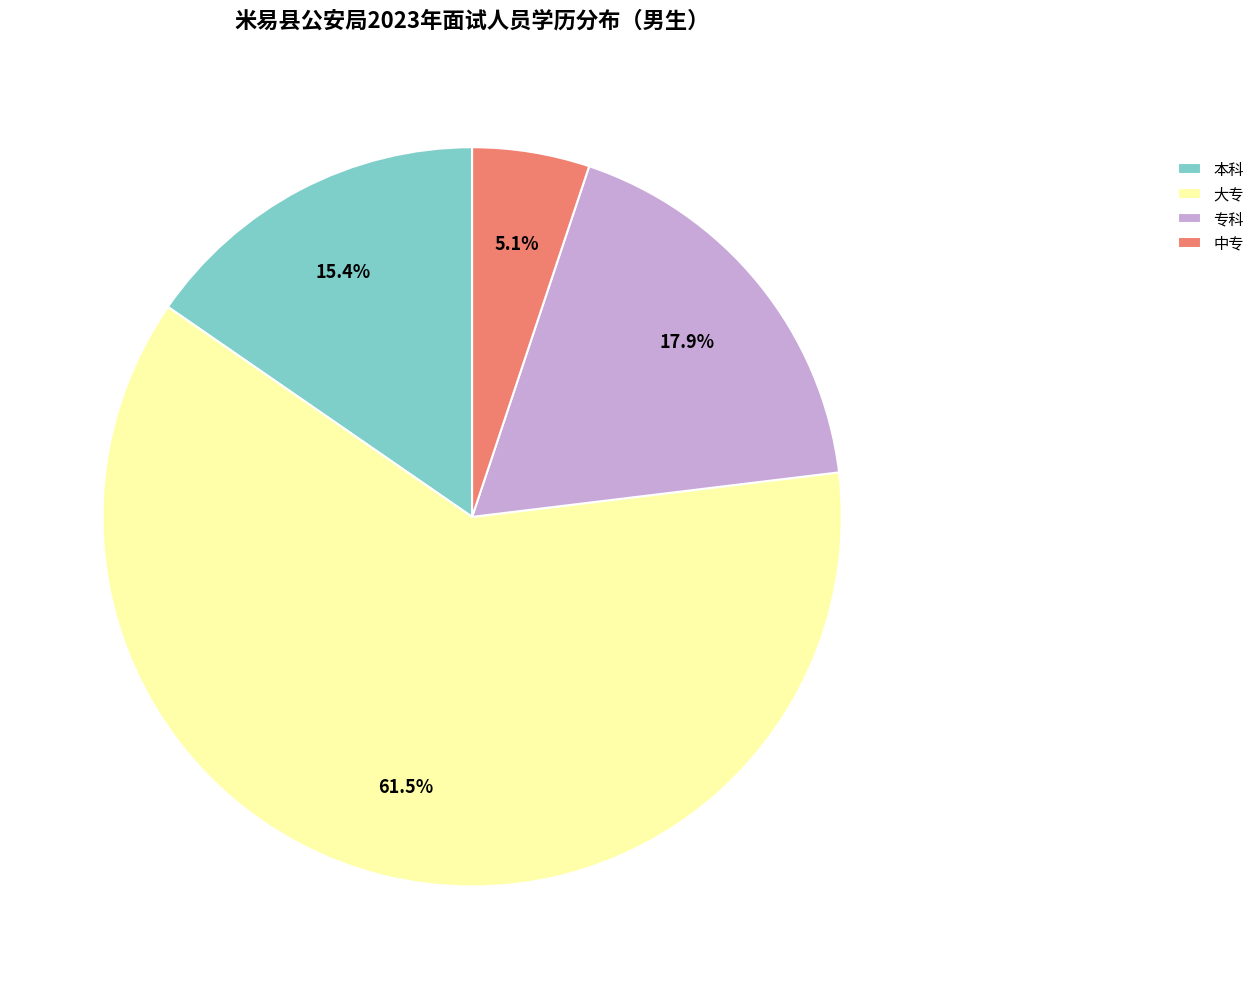

The 本科 slice represents 15% of the pie. True or false?

True